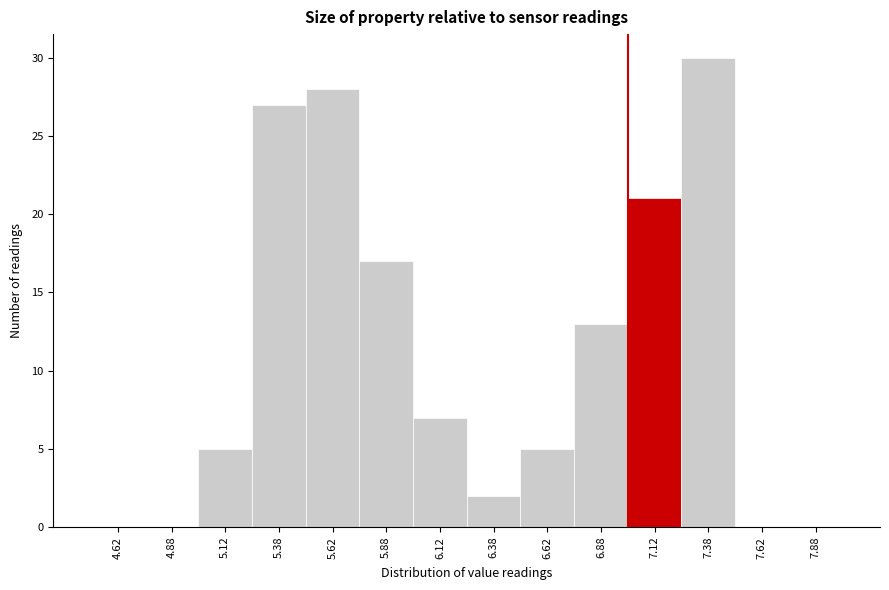

Over which range of the x-axis is the bar tallest?

7.25 to 7.50